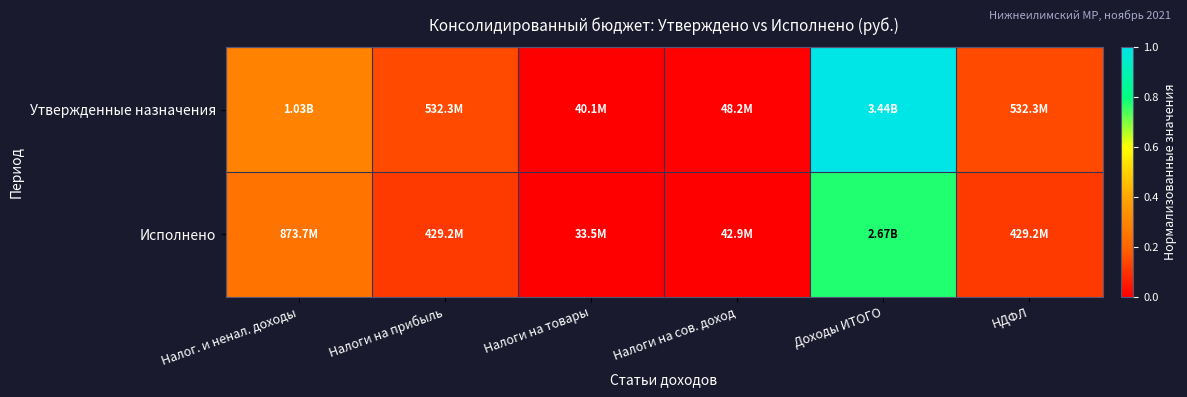

Reading left to right, transcribe all the data shown in this chart.

Утвержденные назначения: Налог. и ненал. доходы=0.3	Налоги на прибыль=0.1	Налоги на товары=0.0	Налоги на сов. доход=0.0	Доходы ИТОГО=1.0	НДФЛ=0.1
Исполнено: Налог. и ненал. доходы=0.2	Налоги на прибыль=0.1	Налоги на товары=0.0	Налоги на сов. доход=0.0	Доходы ИТОГО=0.8	НДФЛ=0.1